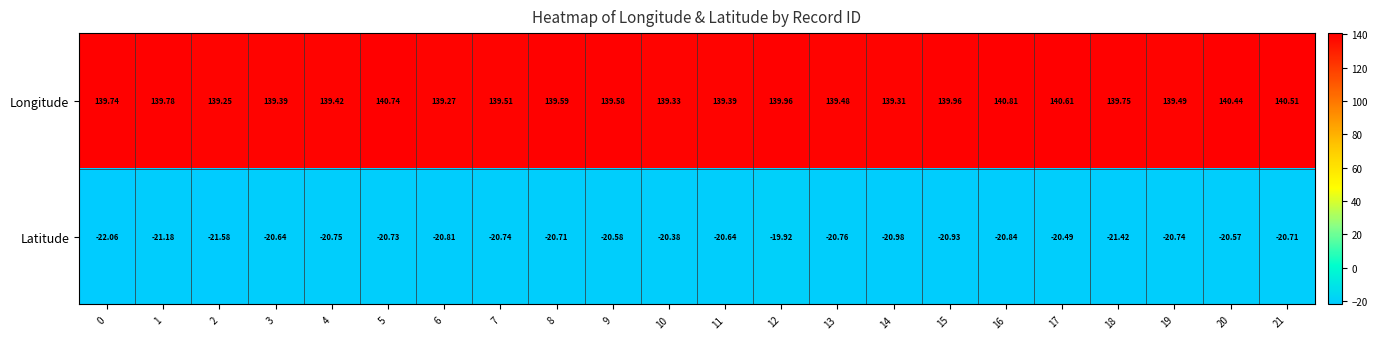

At which category does the chart reach its peak across all series?

16